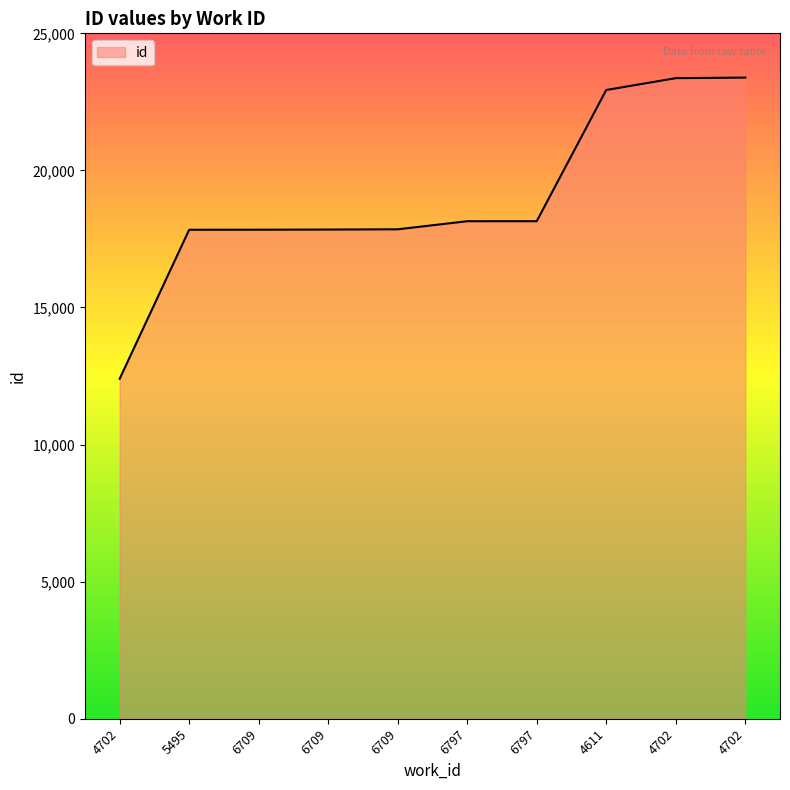

Where does the data first go above 18147?

6797